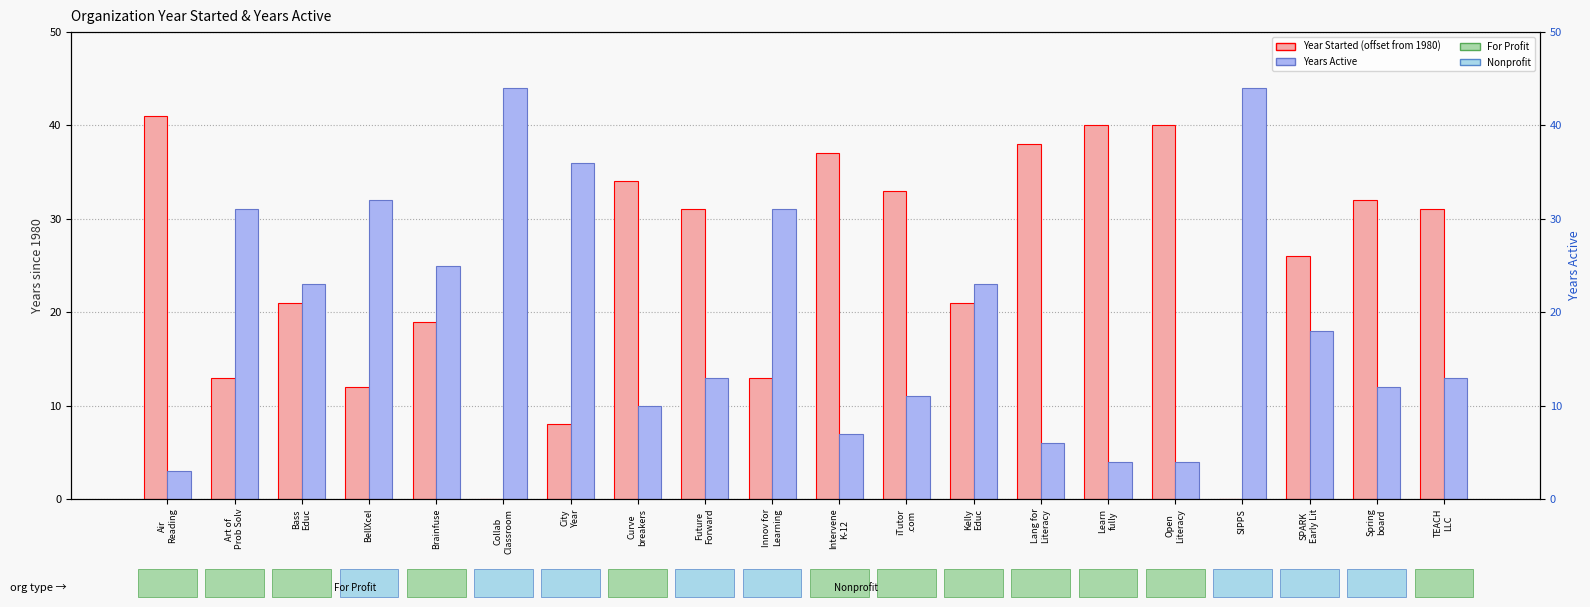

What position from the right is Art of
Prob Solv?

19